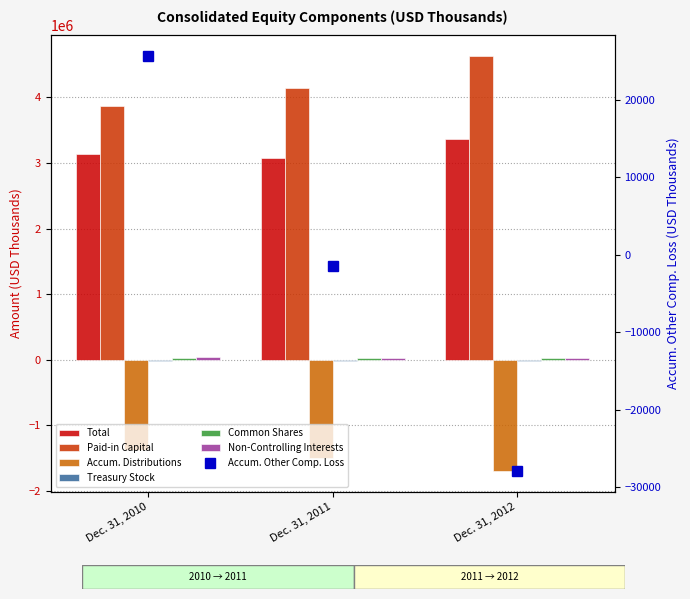

What is the sum of the Common Shares values at Dec. 31, 2010 and Dec. 31, 2012?

57151